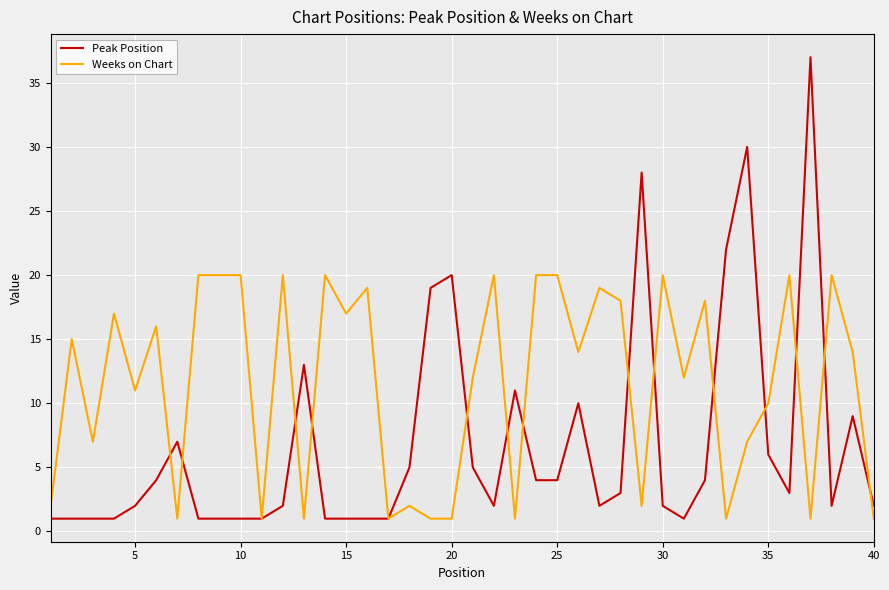

List the series in order of their overall mean, lowest first.

Peak Position, Weeks on Chart